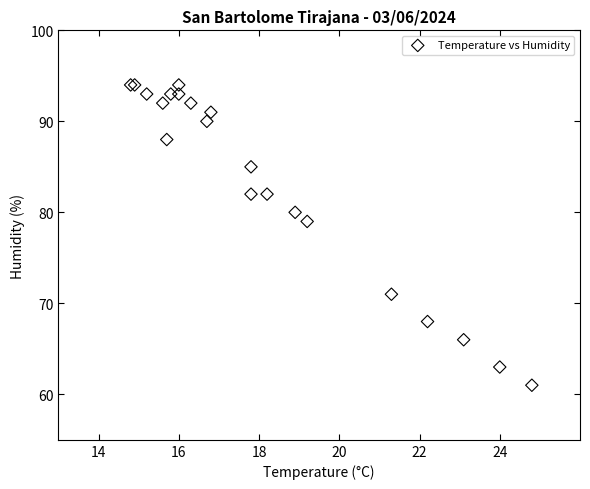

What Y value in the scatter plot is closest to 77?

79